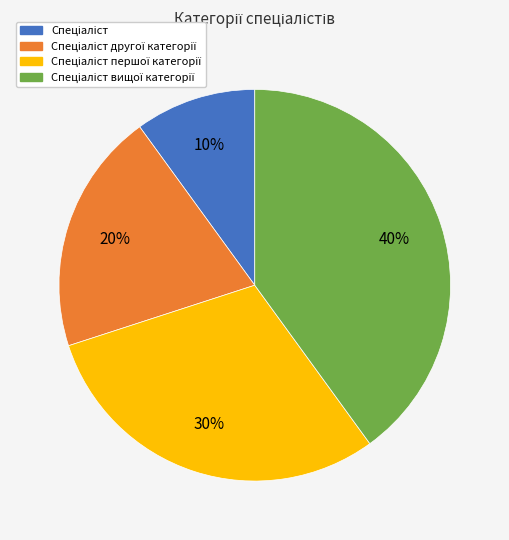

Count the number of slices in the pie.

4